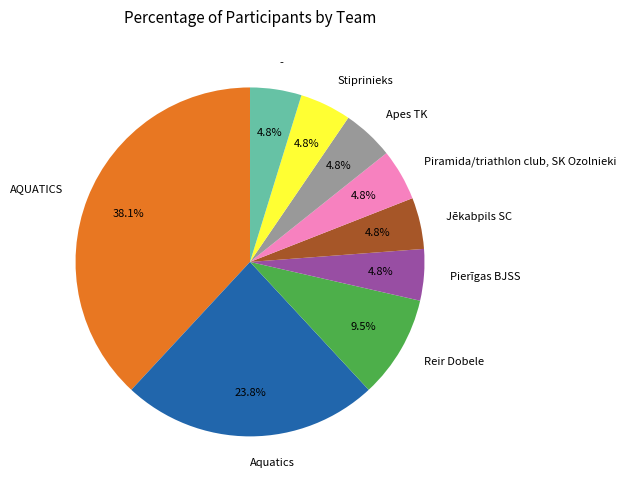

To the nearest percent, what portion does AQUATICS represent?

38%